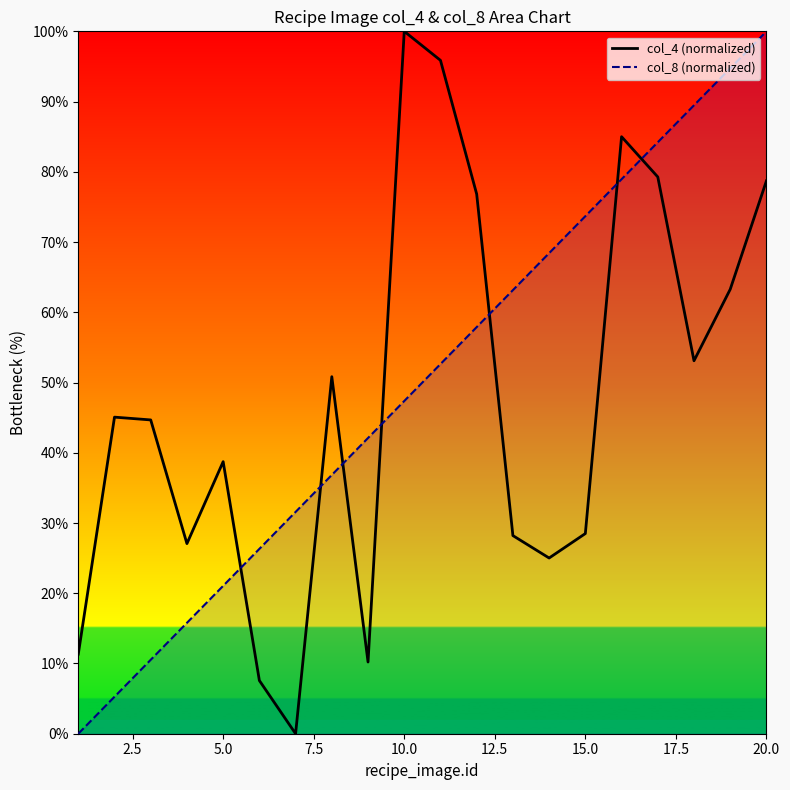

The col_8 (normalized) series shows 73.7 at 15.0. True or false?

True